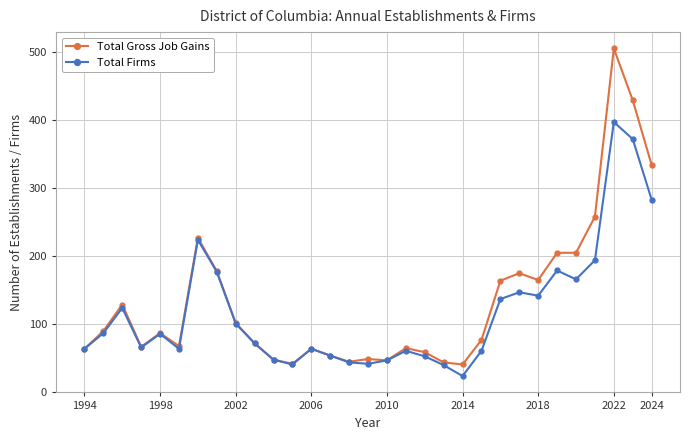

What is the minimum value shown in the chart?

24